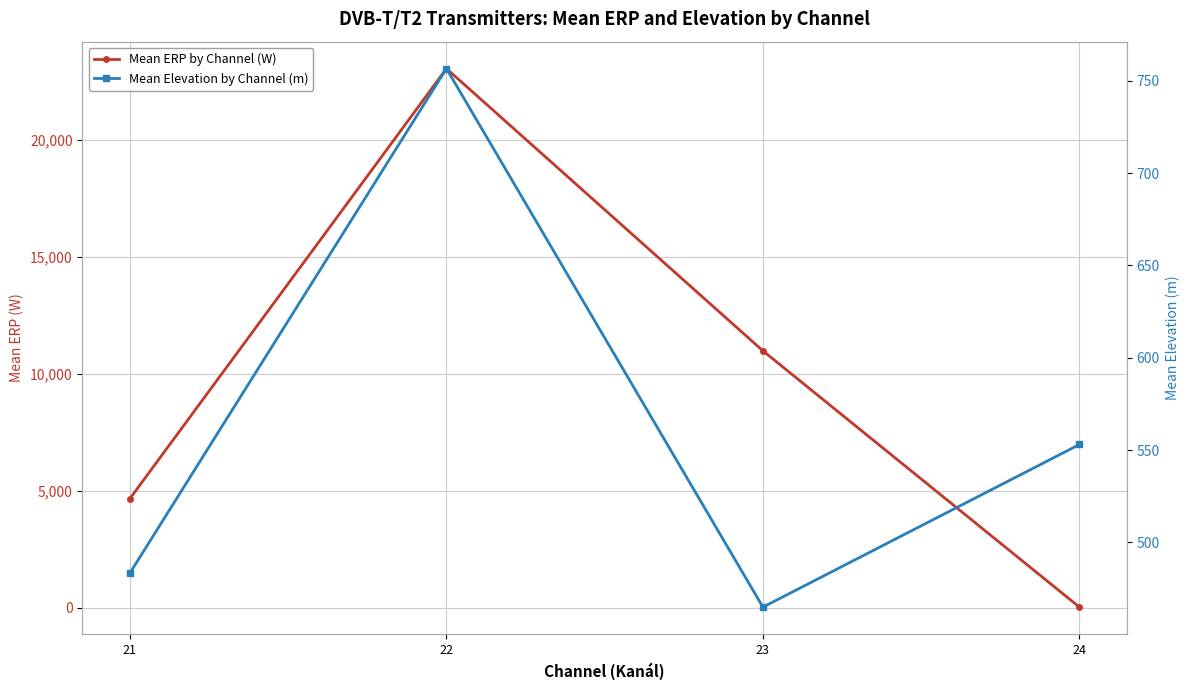

What is the value of the Mean ERP by Channel (W) point at the 1st from the left?

4668.1